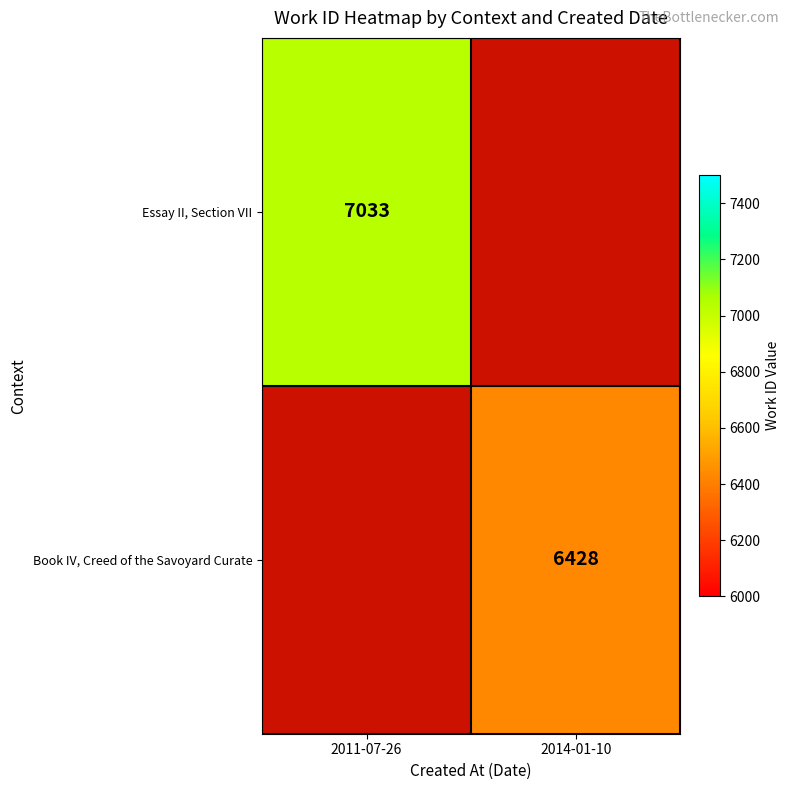

True or false: Essay II, Section VII has a value of 3169.7 at 2011-07-26.

False